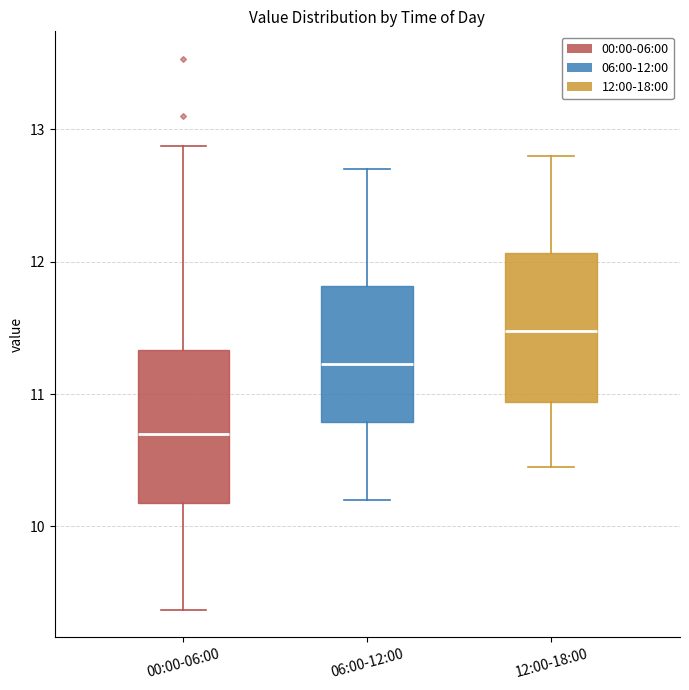

Reading left to right, transcribe this box plot: for each box, give where its median line is, the range the box spans, and where its two whiskers end, as read against the y-axis. The values are not printed on the chart, so give them approximately, as read against the axis.

00:00-06:00: median 10.7, box 10.2 to 11.3, whiskers 9.4 to 12.9
06:00-12:00: median 11.2, box 10.8 to 11.8, whiskers 10.2 to 12.7
12:00-18:00: median 11.5, box 10.9 to 12.1, whiskers 10.5 to 12.8